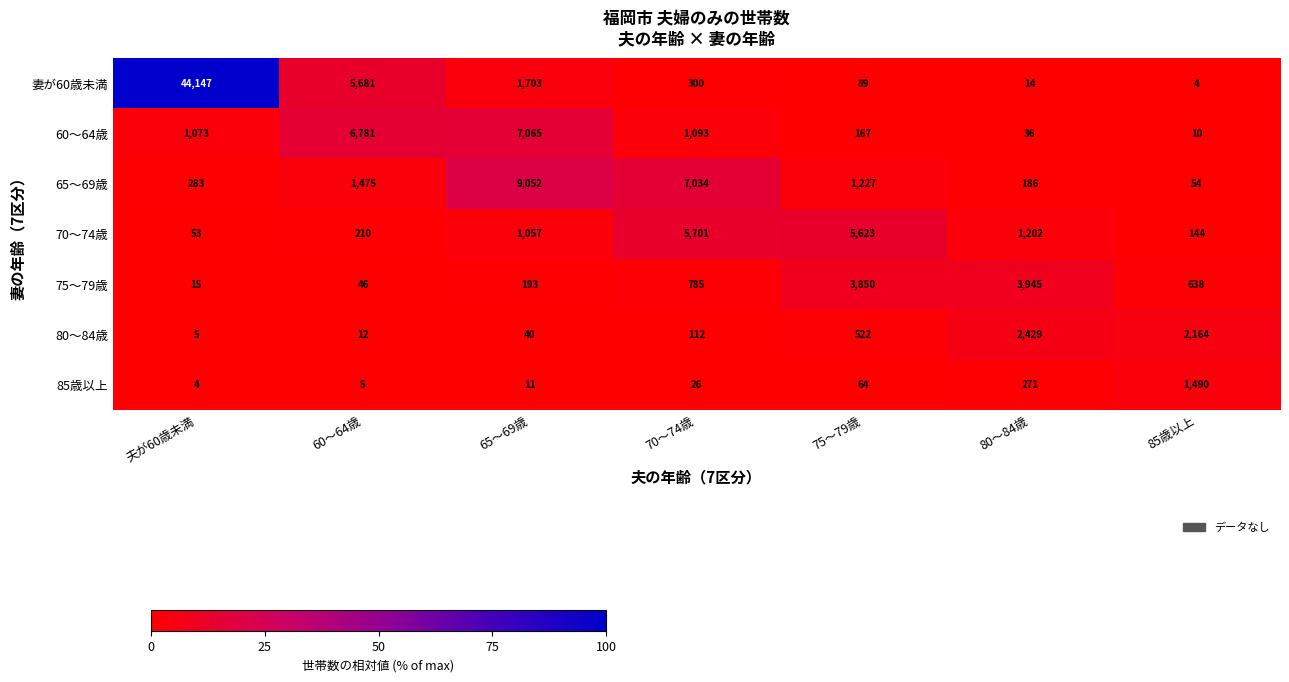

What is the sum of the 65～69歳 values at 65～69歳 and 85歳以上?

9106